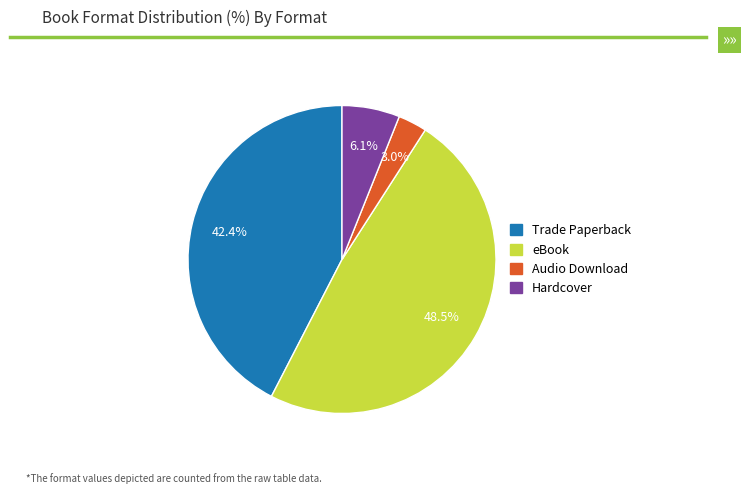

How many segments does this pie chart have?

4